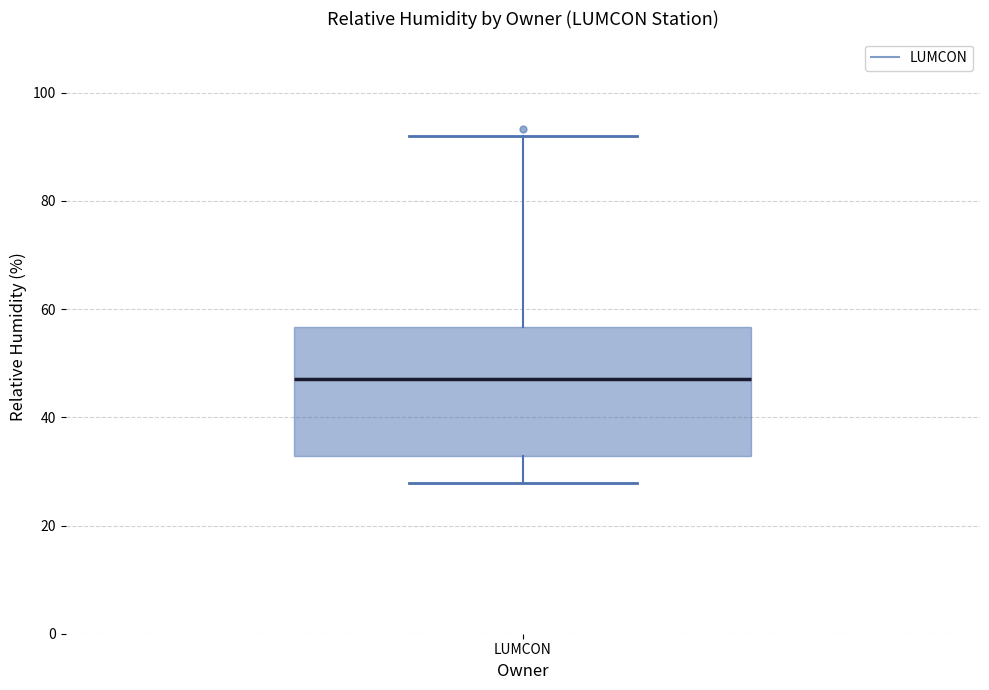

Where is the upper edge of the box for LUMCON on the y-axis? The values are not printed on the chart, so give them approximately, as read against the axis.

56